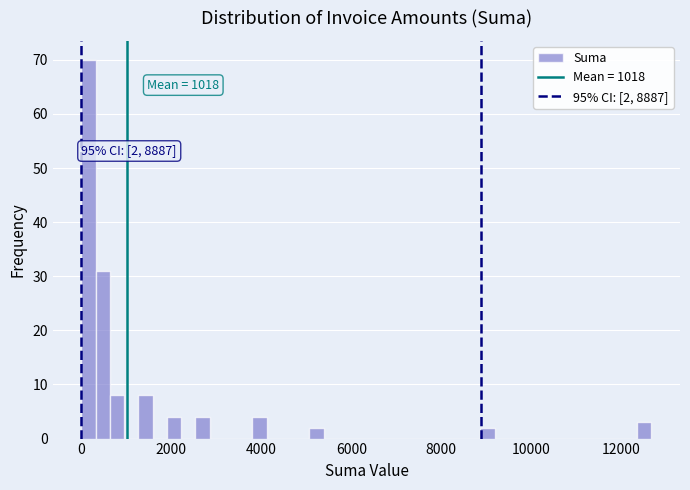

Read against the x-axis, roughly where is the centre of the tallest bar?

200